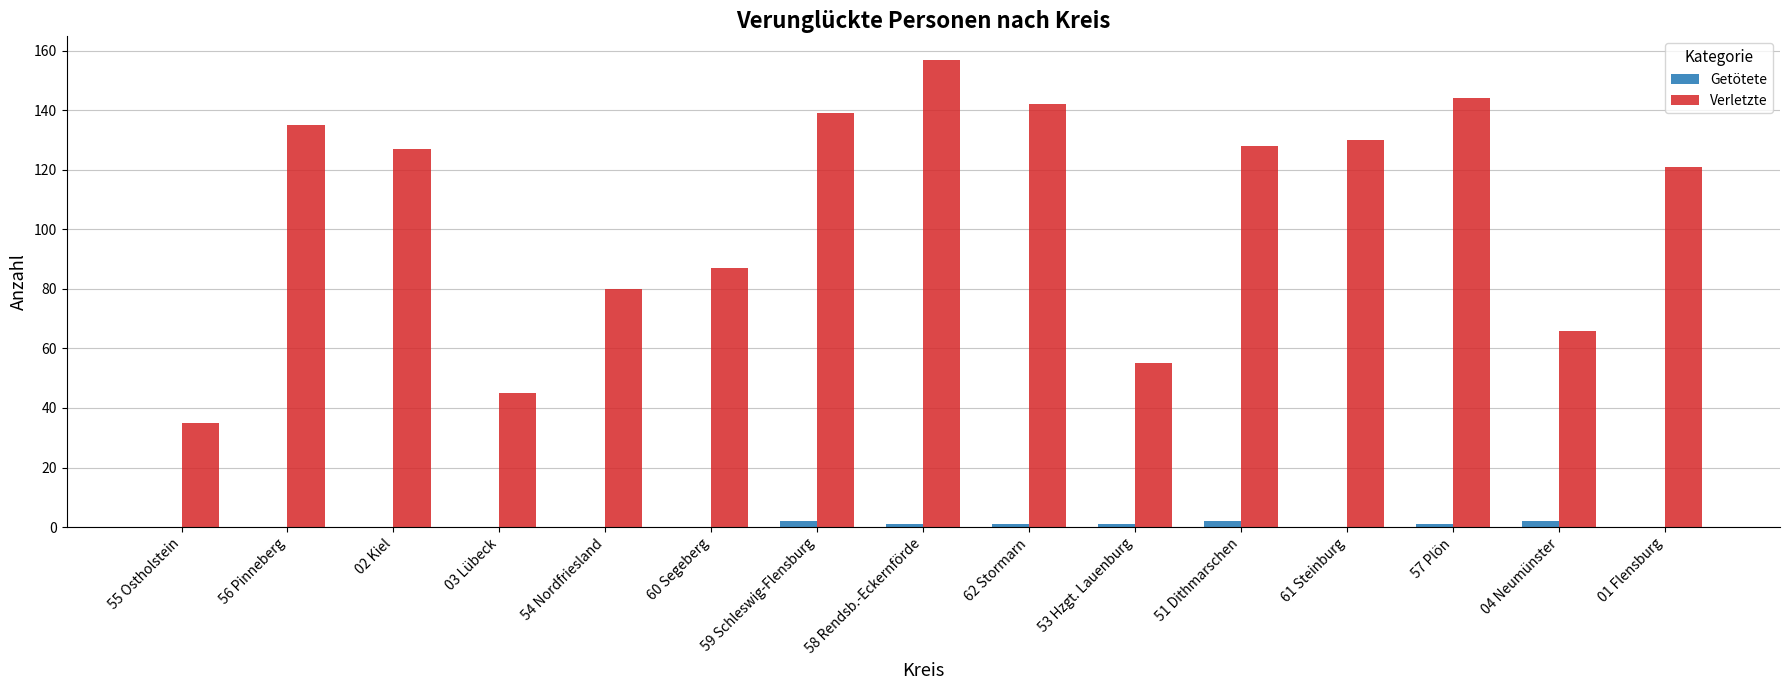

The value of Verletzte at 54 Nordfriesland is 138. True or false?

False